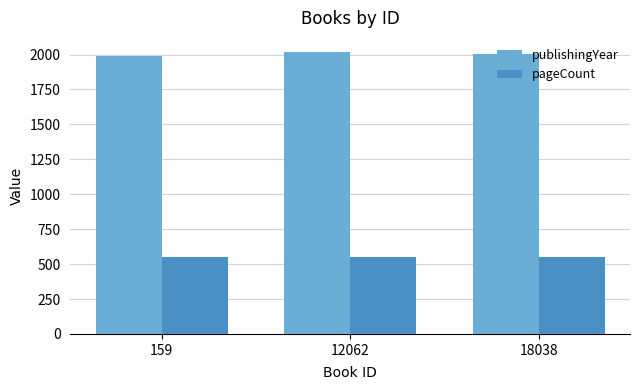

The value of pageCount at 18038 is 302. True or false?

False